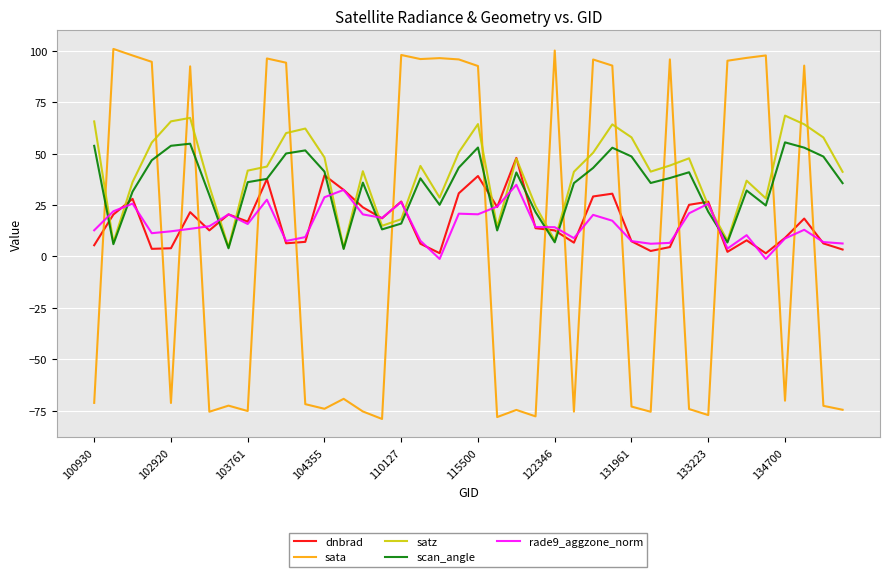

What is the difference between the second highest and minimum values in the satz series?

63.3